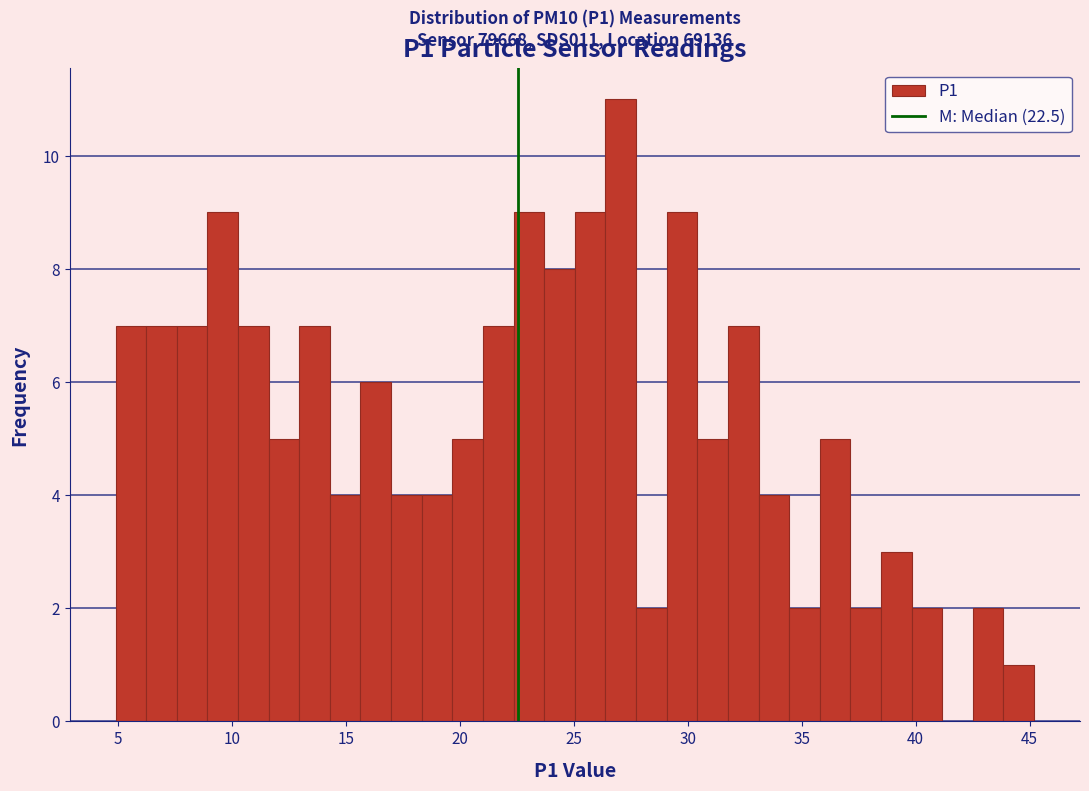

Around what value on the x-axis is the tallest bar? Give the approximate position of its centre, as read against the axis.

27.0